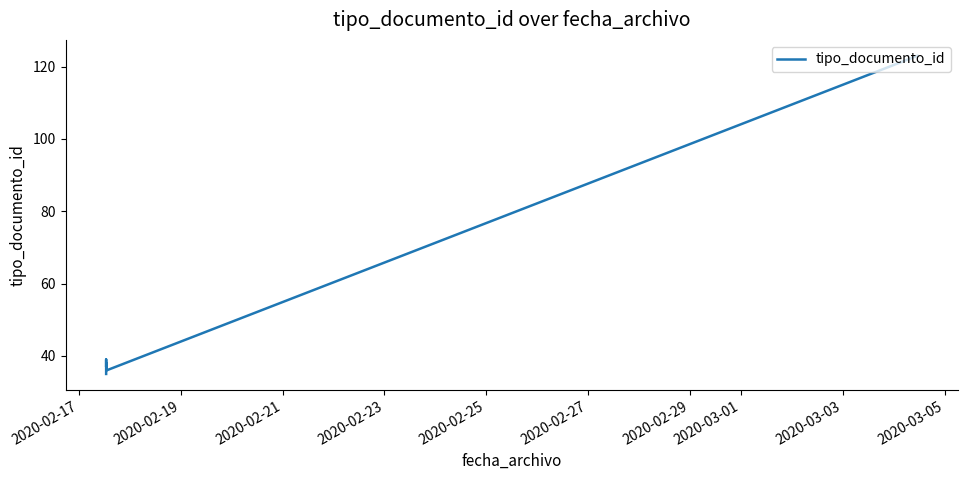

Does the chart have visible grid lines?

No